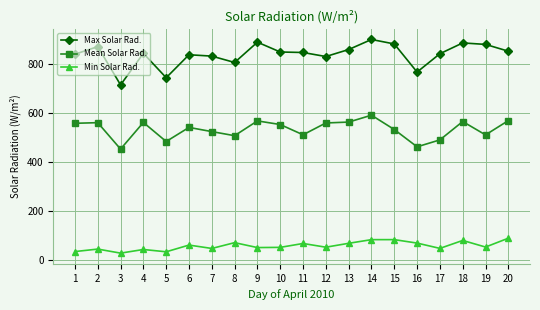

What is the difference between the Max Solar Rad. values at 19 and 15?

1.9